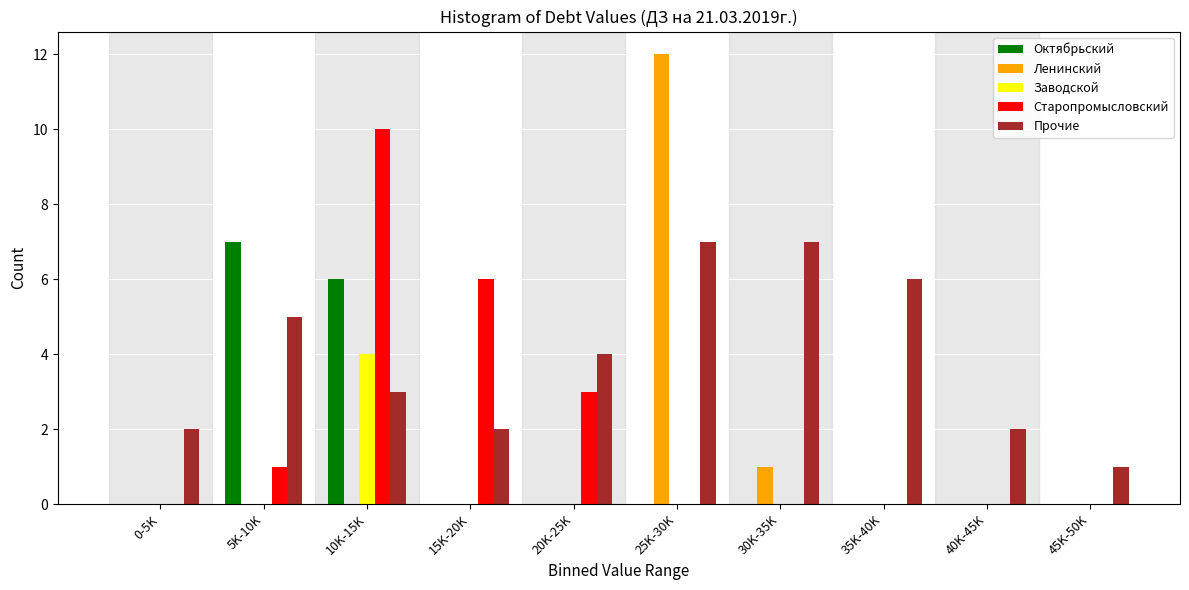

What is the sum of the Старопромысловский values at 35K-40K and 20K-25K?

3